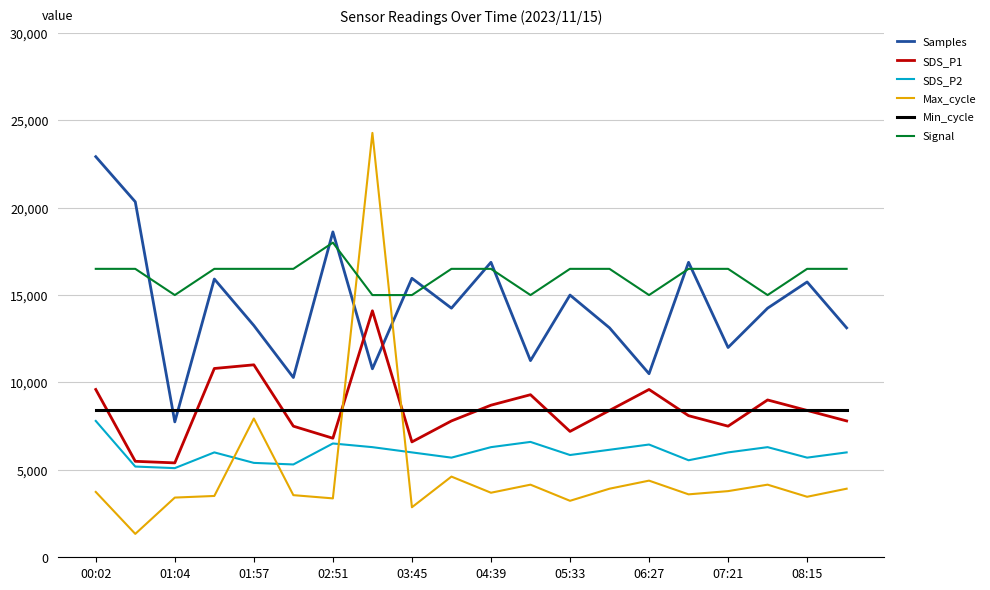

Which series has the widest spread of values?

Max_cycle